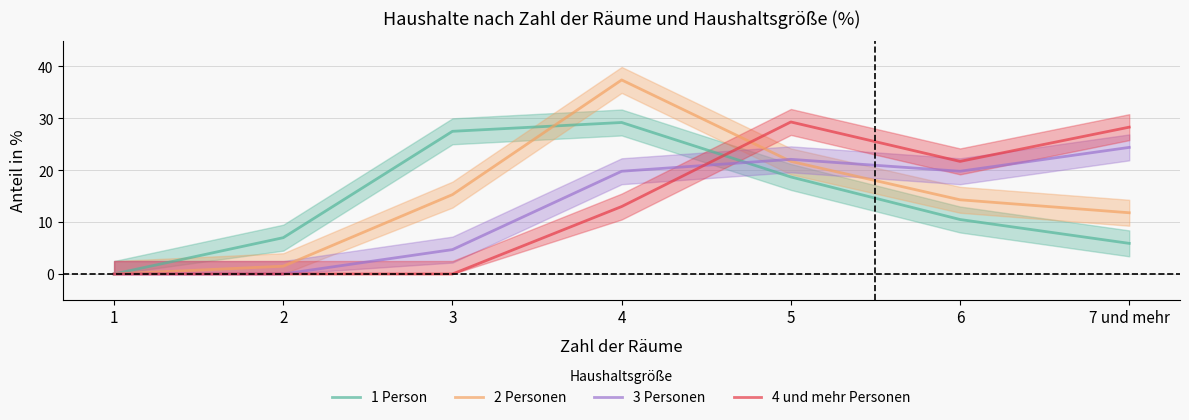

How many values in 2 Personen are above zero?

6